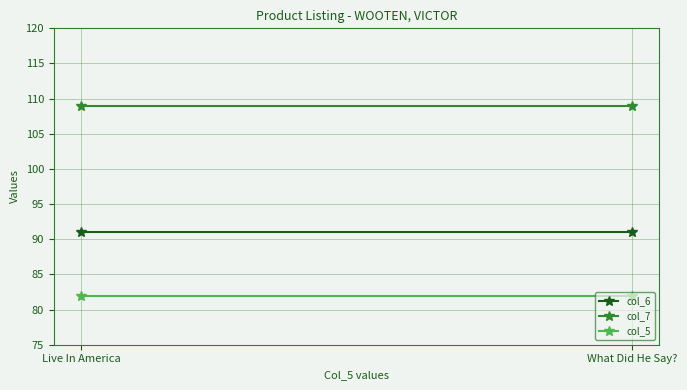

Is this an area chart (filled region under the line)?

No